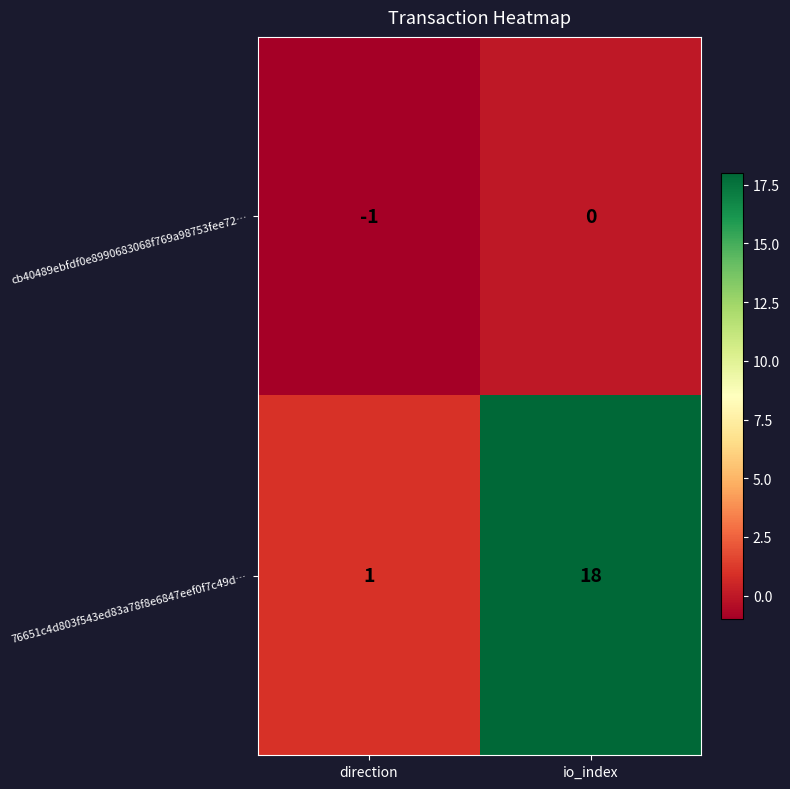

Rank the series at io_index from lowest to highest value.

cb40489ebfdf0e8990683068f769a98753fee72…, 76651c4d803f543ed83a78f8e6847eef0f7c49d…